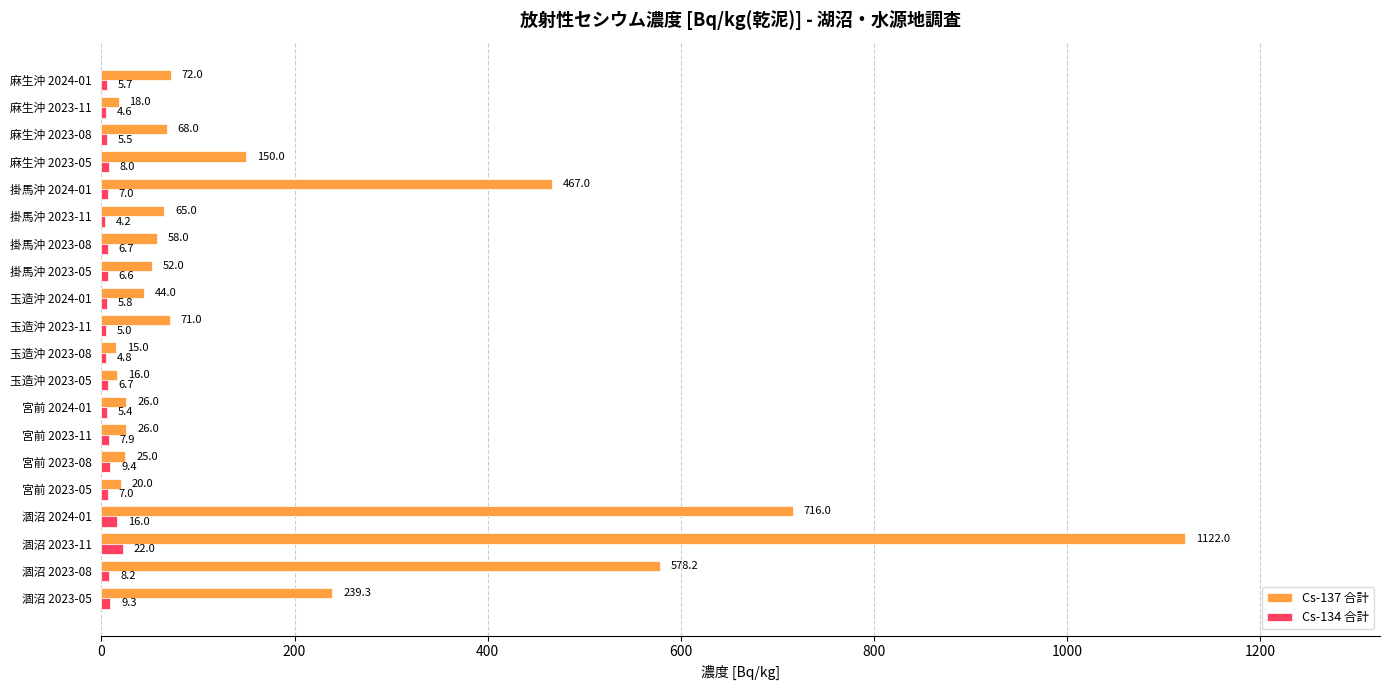

Which category has the lowest value across all series?

掛馬沖 2023-11